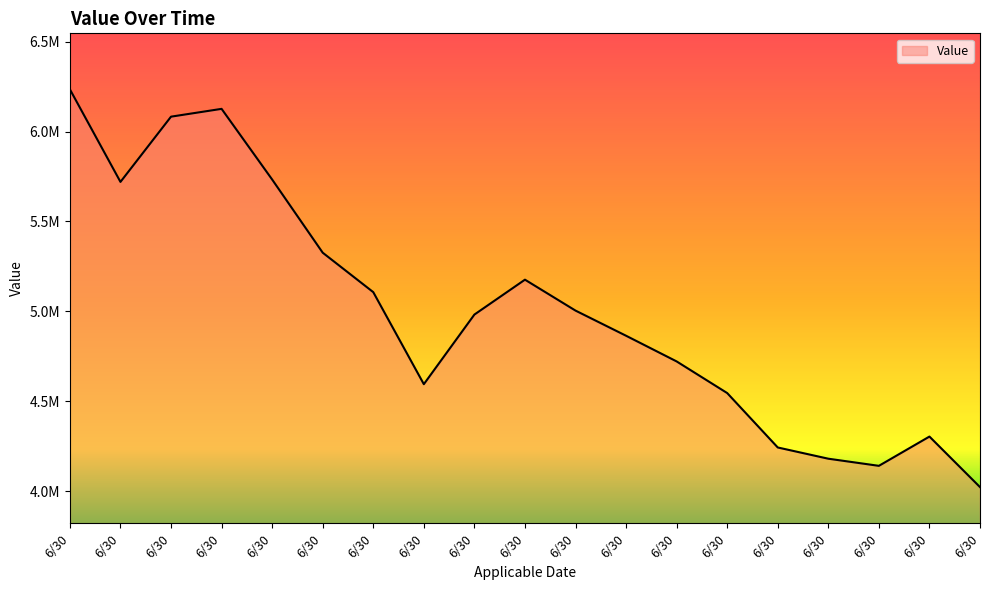

Does the chart have visible grid lines?

No